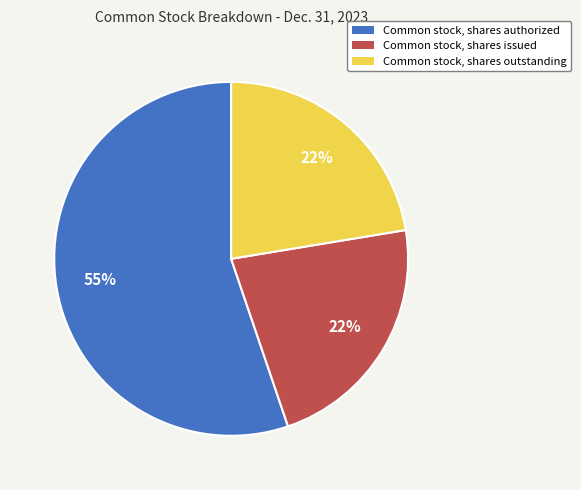

The Common stock, shares authorized slice represents 46% of the pie. True or false?

False